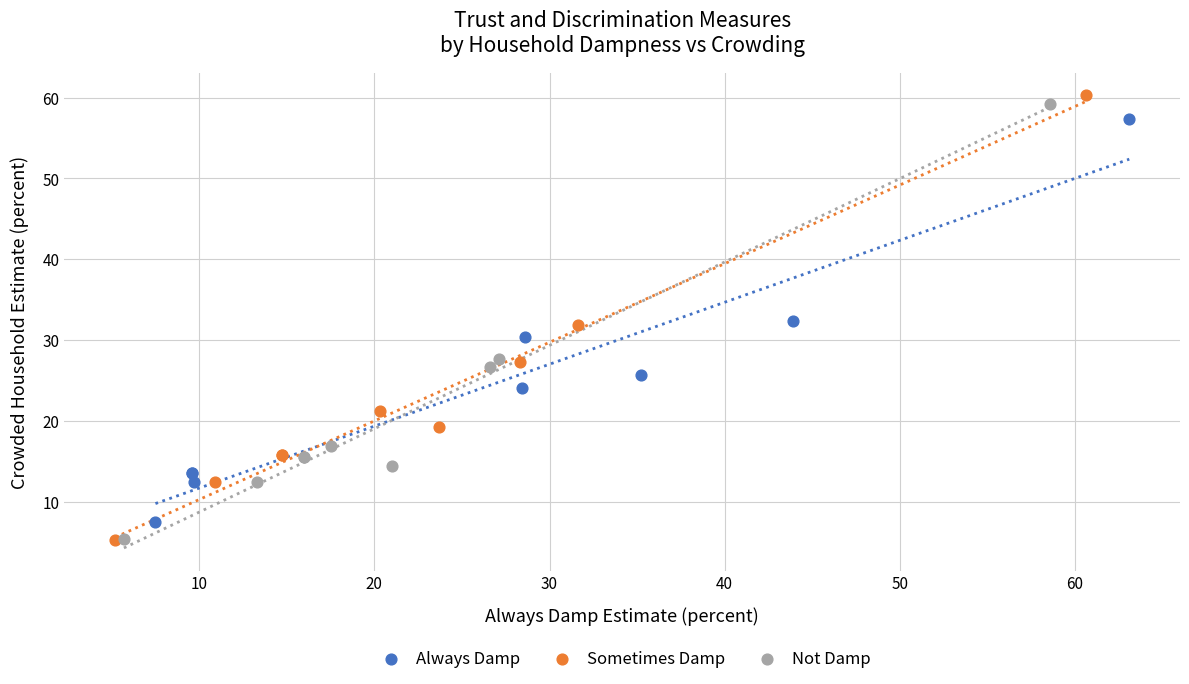

Which series contains the highest Y value?

Sometimes Damp